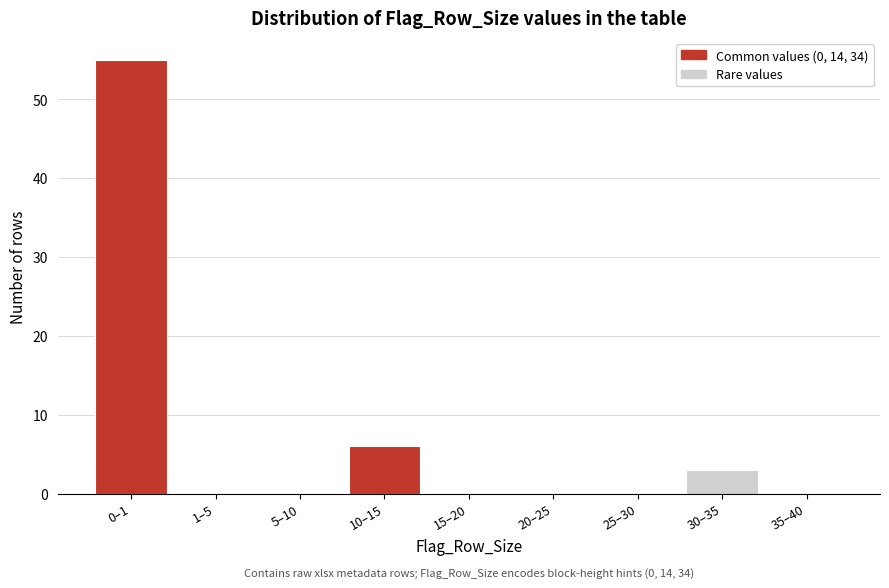

Reading left to right, transcribe all the data shown in this chart.

0–1=55	1–5=0	5–10=0	10–15=6	15–20=0	20–25=0	25–30=0	30–35=3	35–40=0